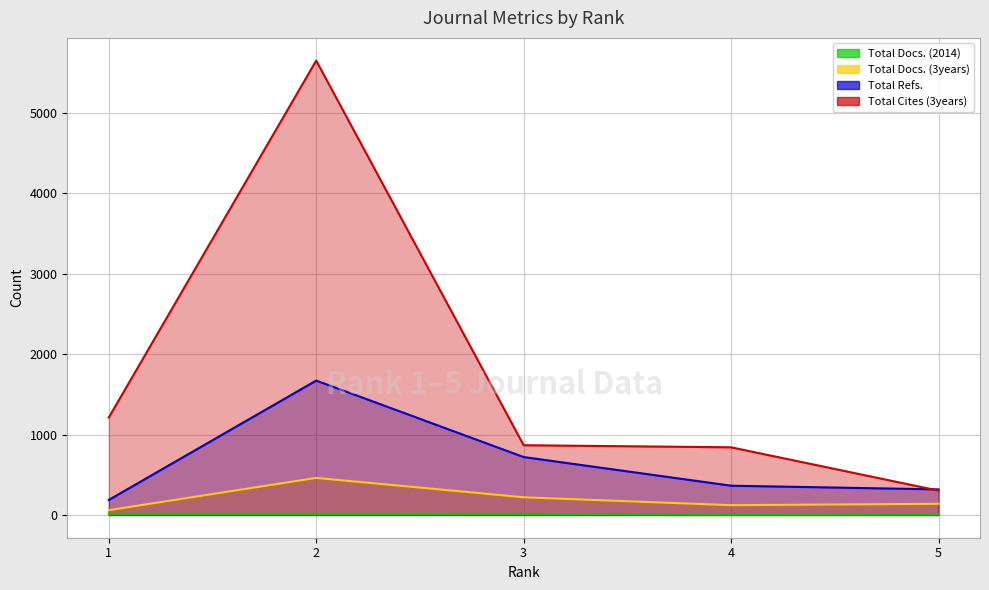

True or false: Total Refs. and Total Docs. (3years) cross at least once.

False